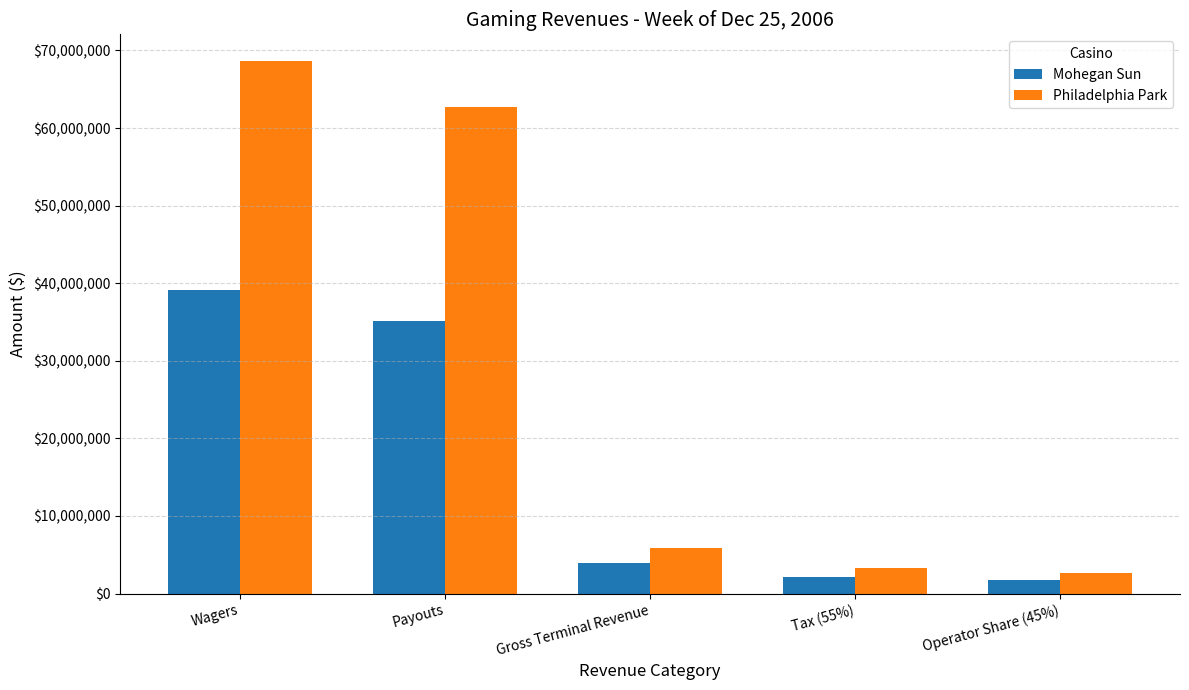

At which label does Mohegan Sun first exceed 3958357?

Wagers